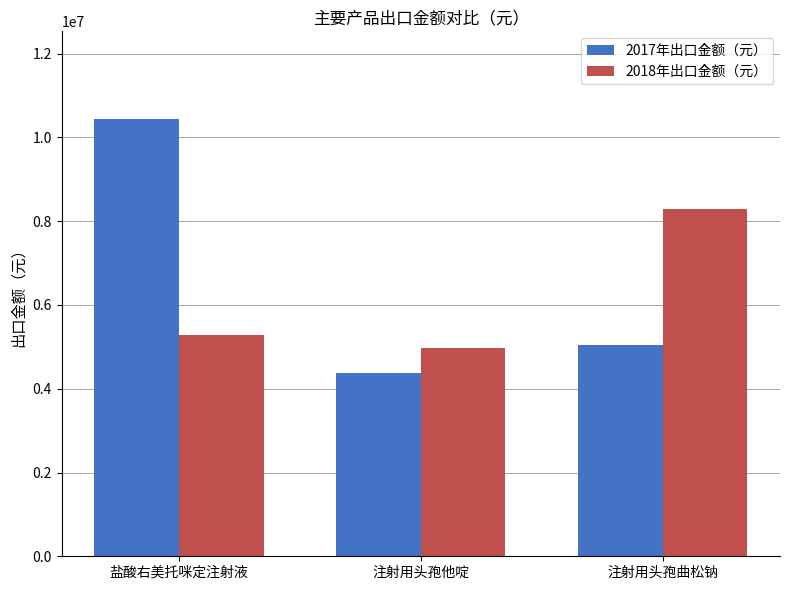

At which label is 2018年出口金额（元） closest to 6630073?

盐酸右美托咪定注射液